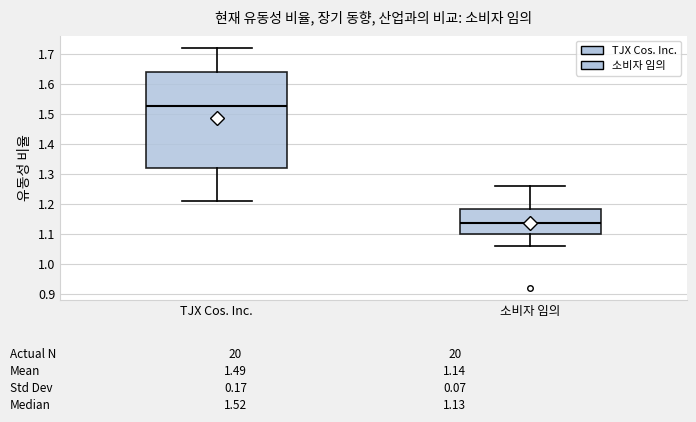

Which box is the tallest, from its lower edge to its upper edge?

TJX Cos. Inc.